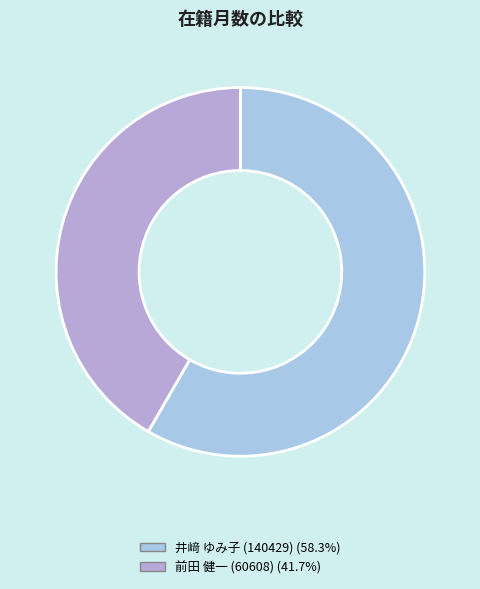

To the nearest percent, what percentage of the pie is 前田 健一 (60608)?

42%